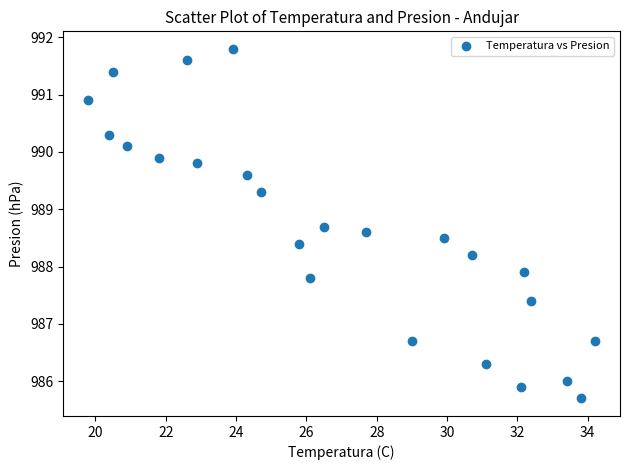

What Y value in the scatter plot is closest to 988?

987.9